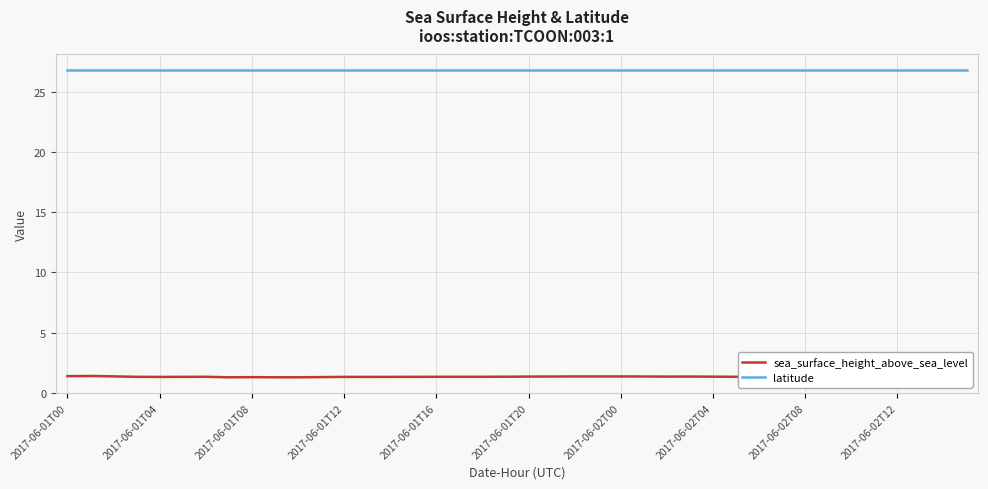

Which has a higher value, 2017-06-01T12 or 16?

16